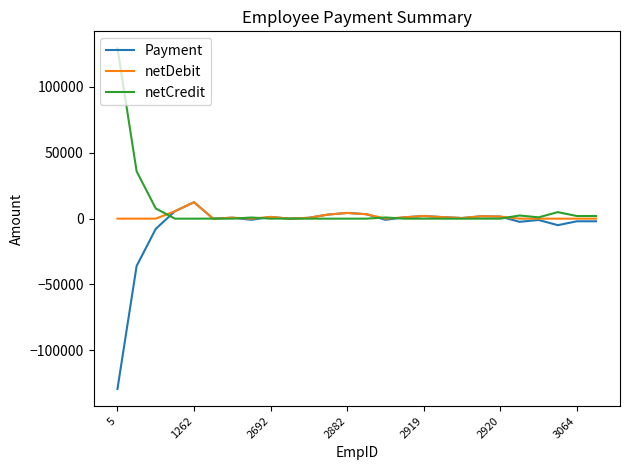

What is the highest value of the netCredit series?

129334.6